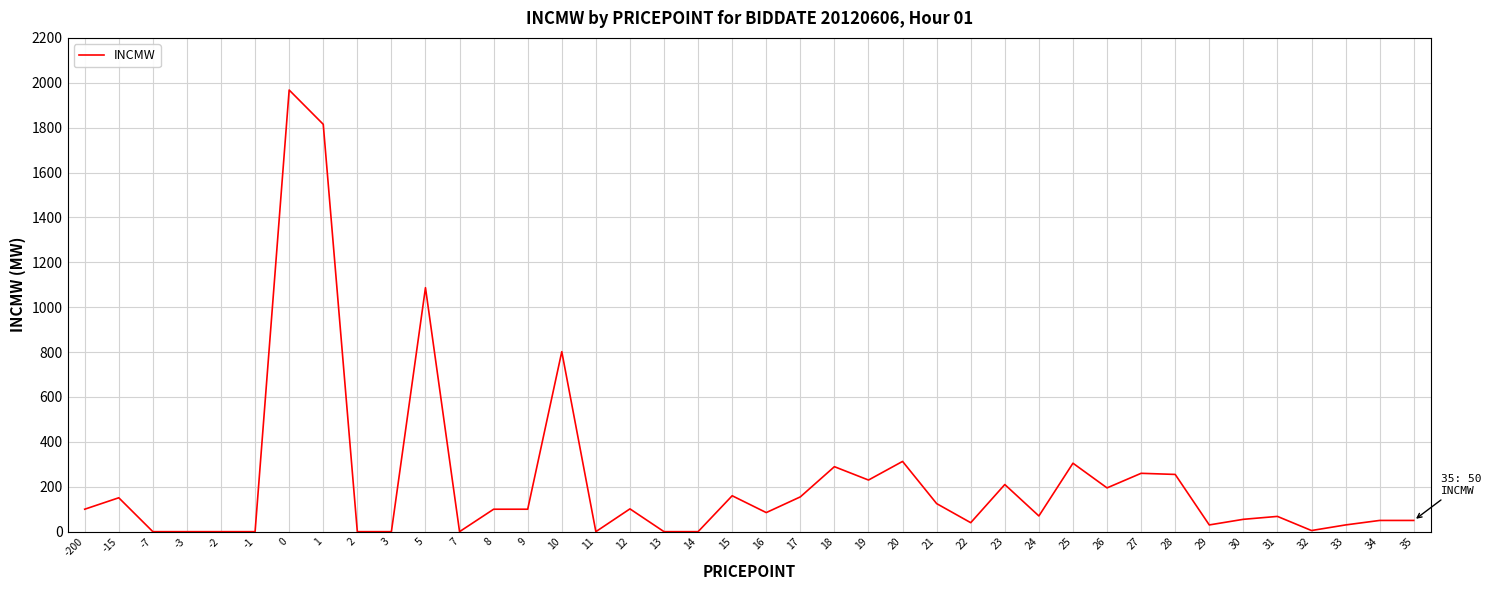

Between 1 and 24, which is larger?

1